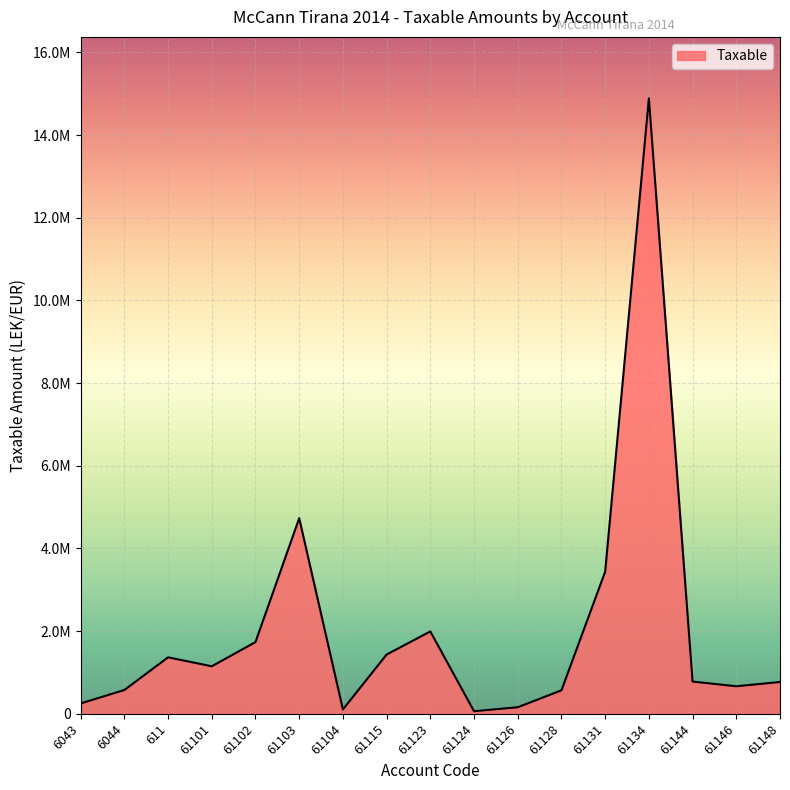

Is it true that the value at 611 is 1366068.5?

True